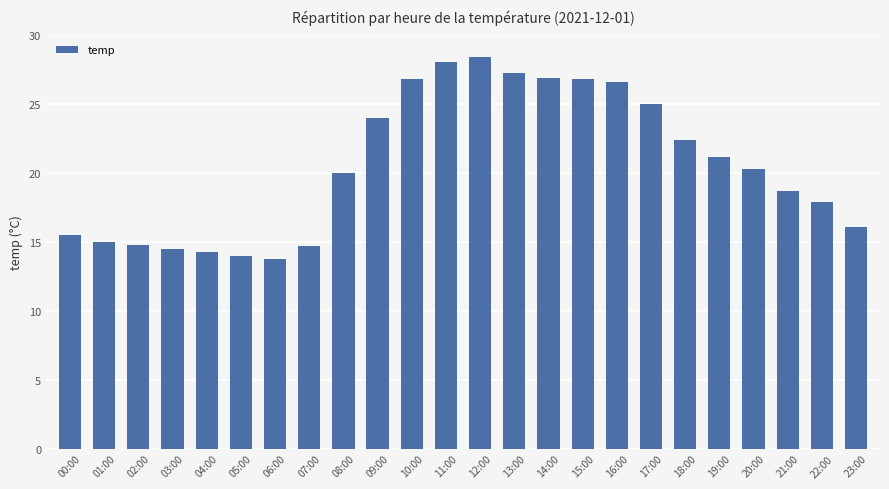

Approximately how many times larger is the value at 21:00 compared to 17:00?

0.7